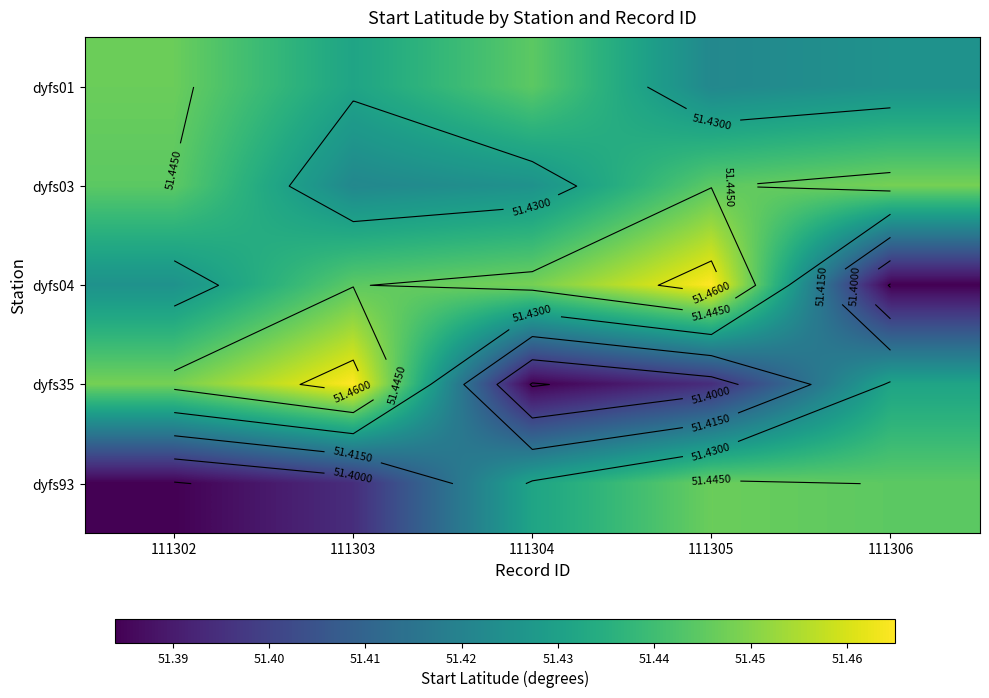

At how many categories does at least one series exceed 51?

5